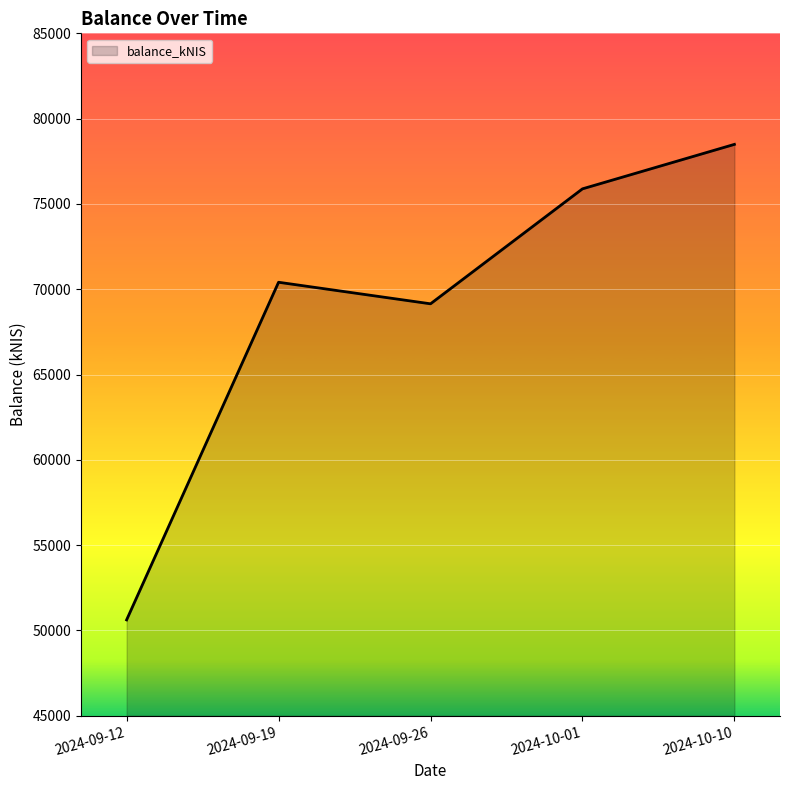

Reading left to right, transcribe all the data shown in this chart.

2024-09-12=50618.0	2024-09-19=70408.8	2024-09-26=69145.6	2024-10-01=75884.1	2024-10-10=78491.2